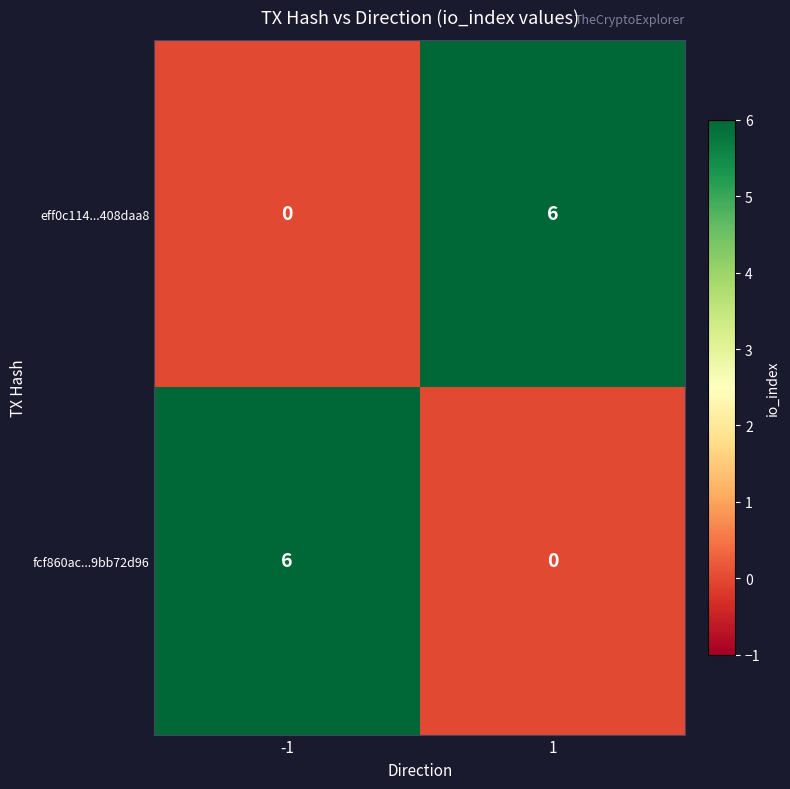

Reading left to right, list all the values displayed in this chart.

eff0c114...408daa8: 0	6
fcf860ac...9bb72d96: 6	0